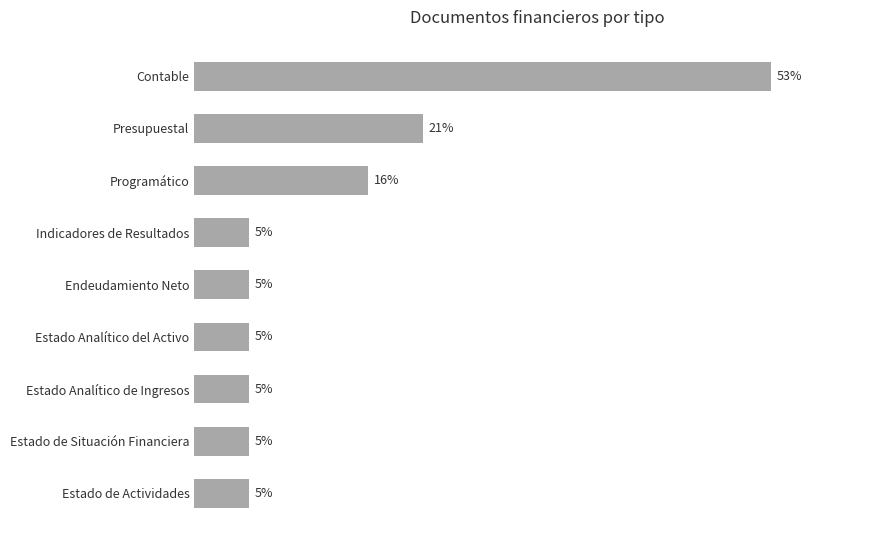

Which category has the highest value across all series?

Contable